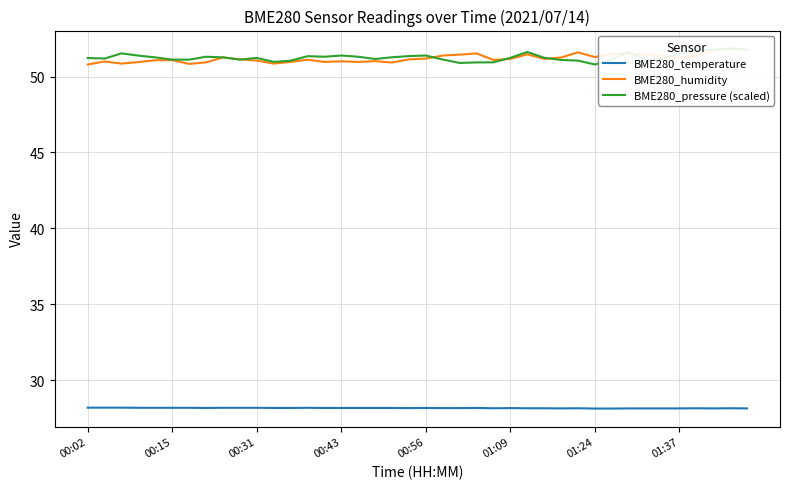

What is the approximate value of BME280_humidity at 19?

51.1